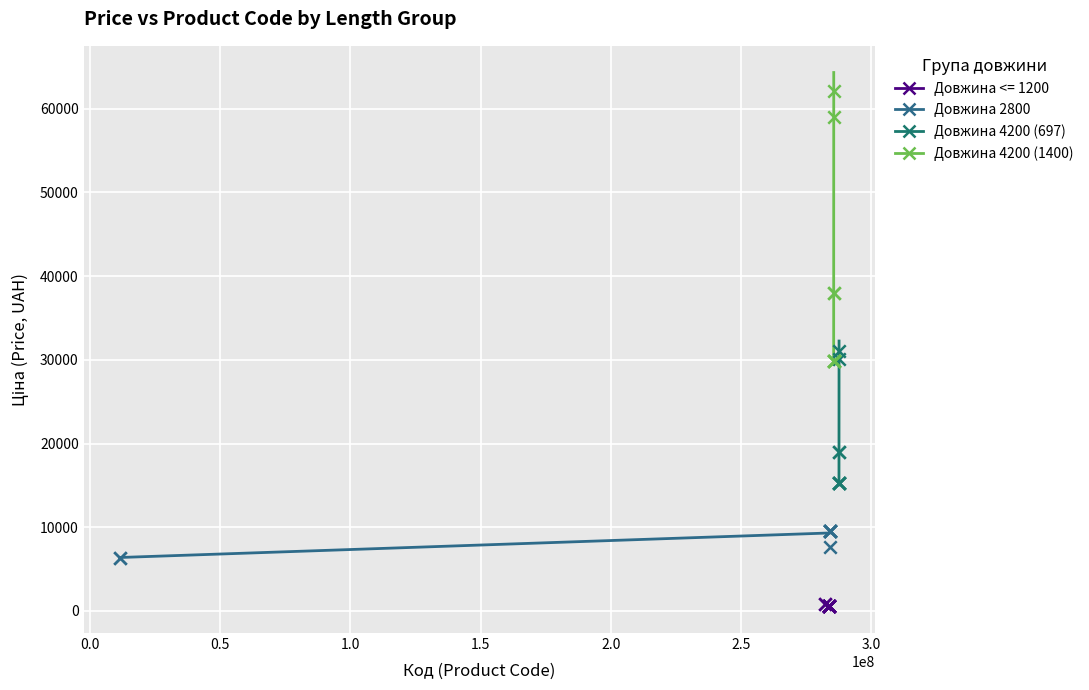

What are all the series names shown in the legend?

Довжина <= 1200, Довжина 2800, Довжина 4200 (697), Довжина 4200 (1400)